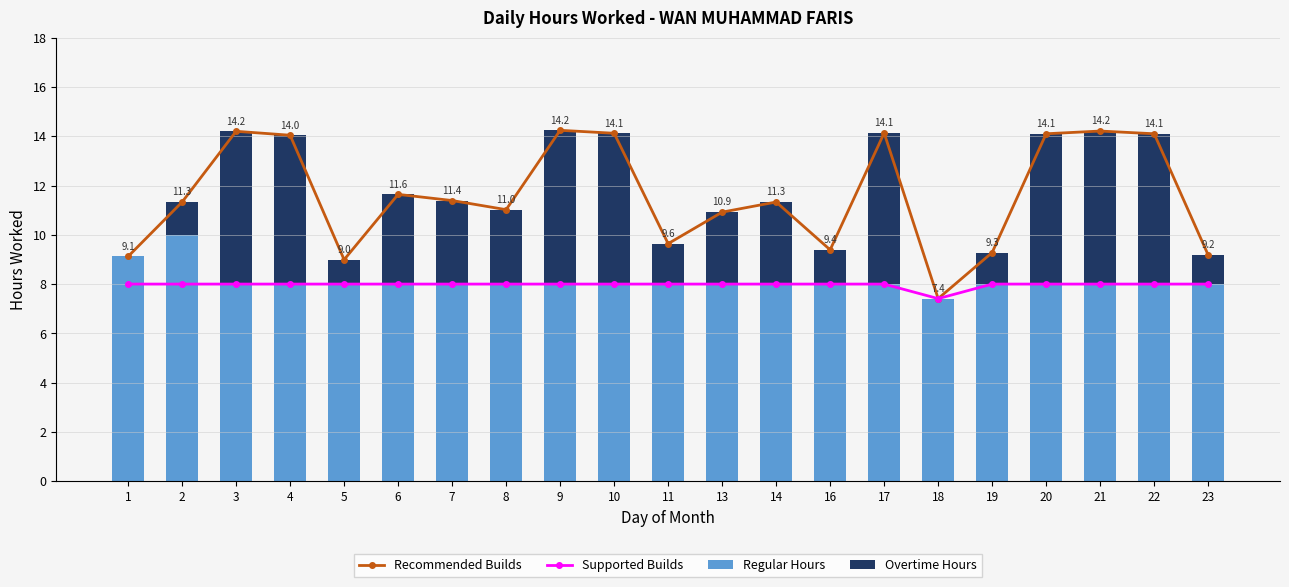

How many data points in Regular Hours are above 8?

2